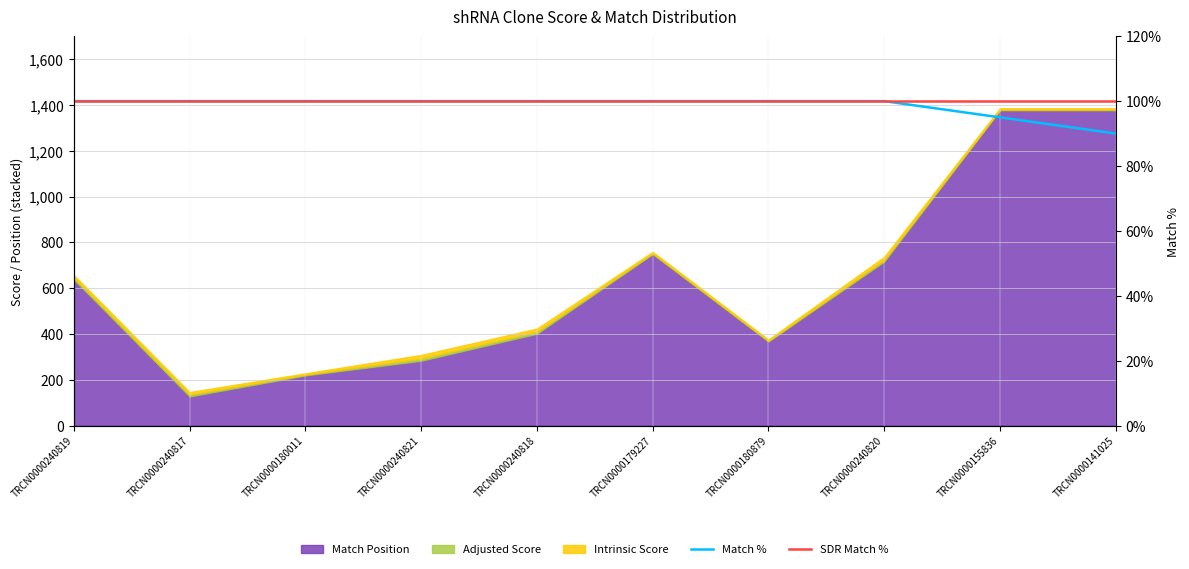

True or false: Match % has more than 0 points higher than both neighbors.

False